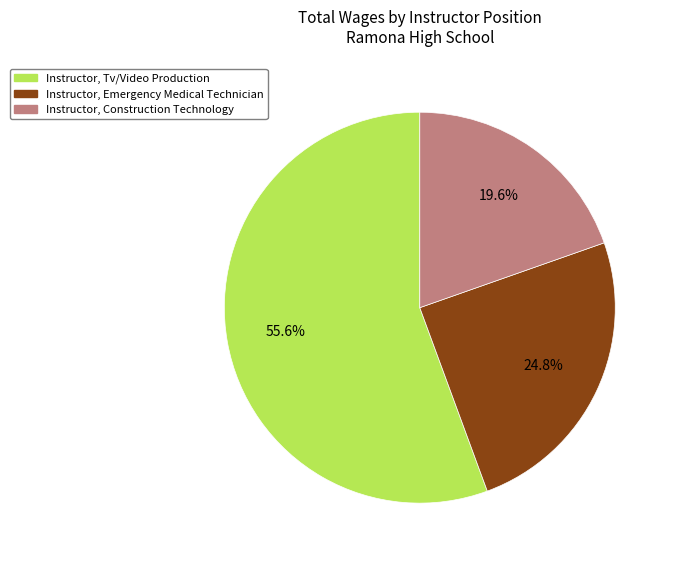

What is the largest slice in the pie chart?

Instructor, Tv/Video Production